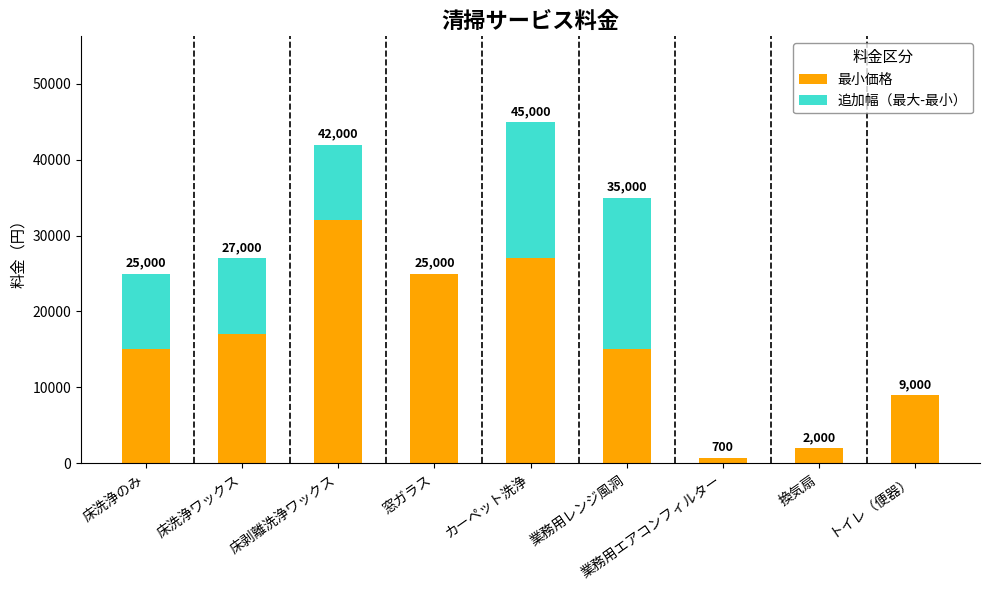

Where is 最小価格 nearest to the value 16350?

床洗浄ワックス